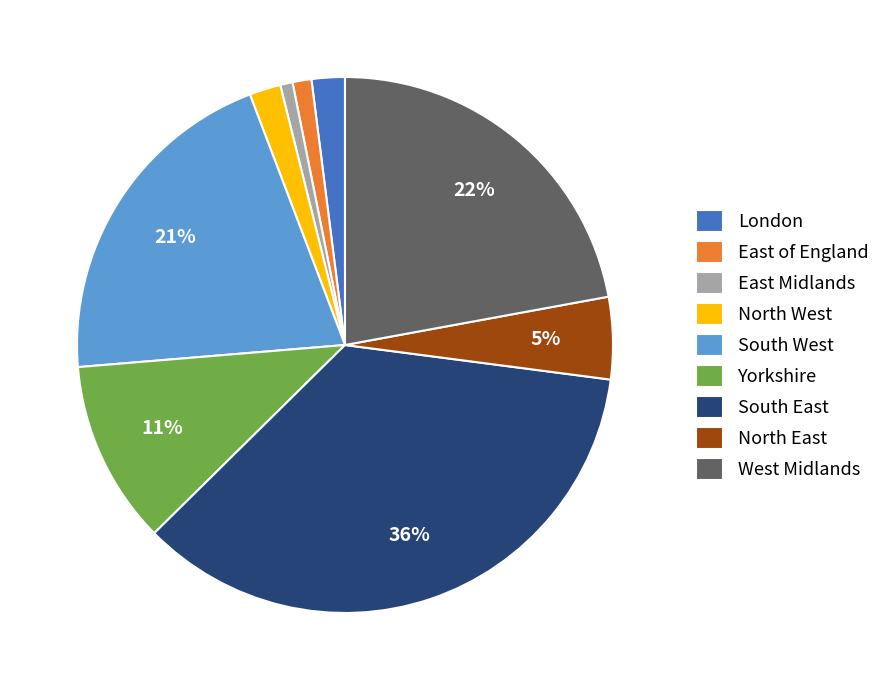

Count the number of slices in the pie.

9